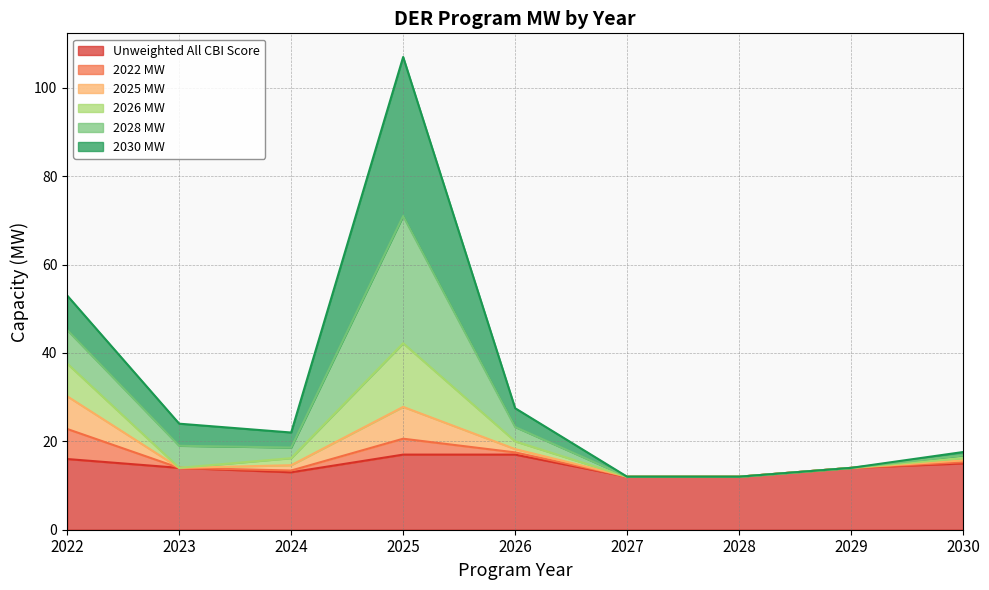

Does the chart have visible grid lines?

Yes